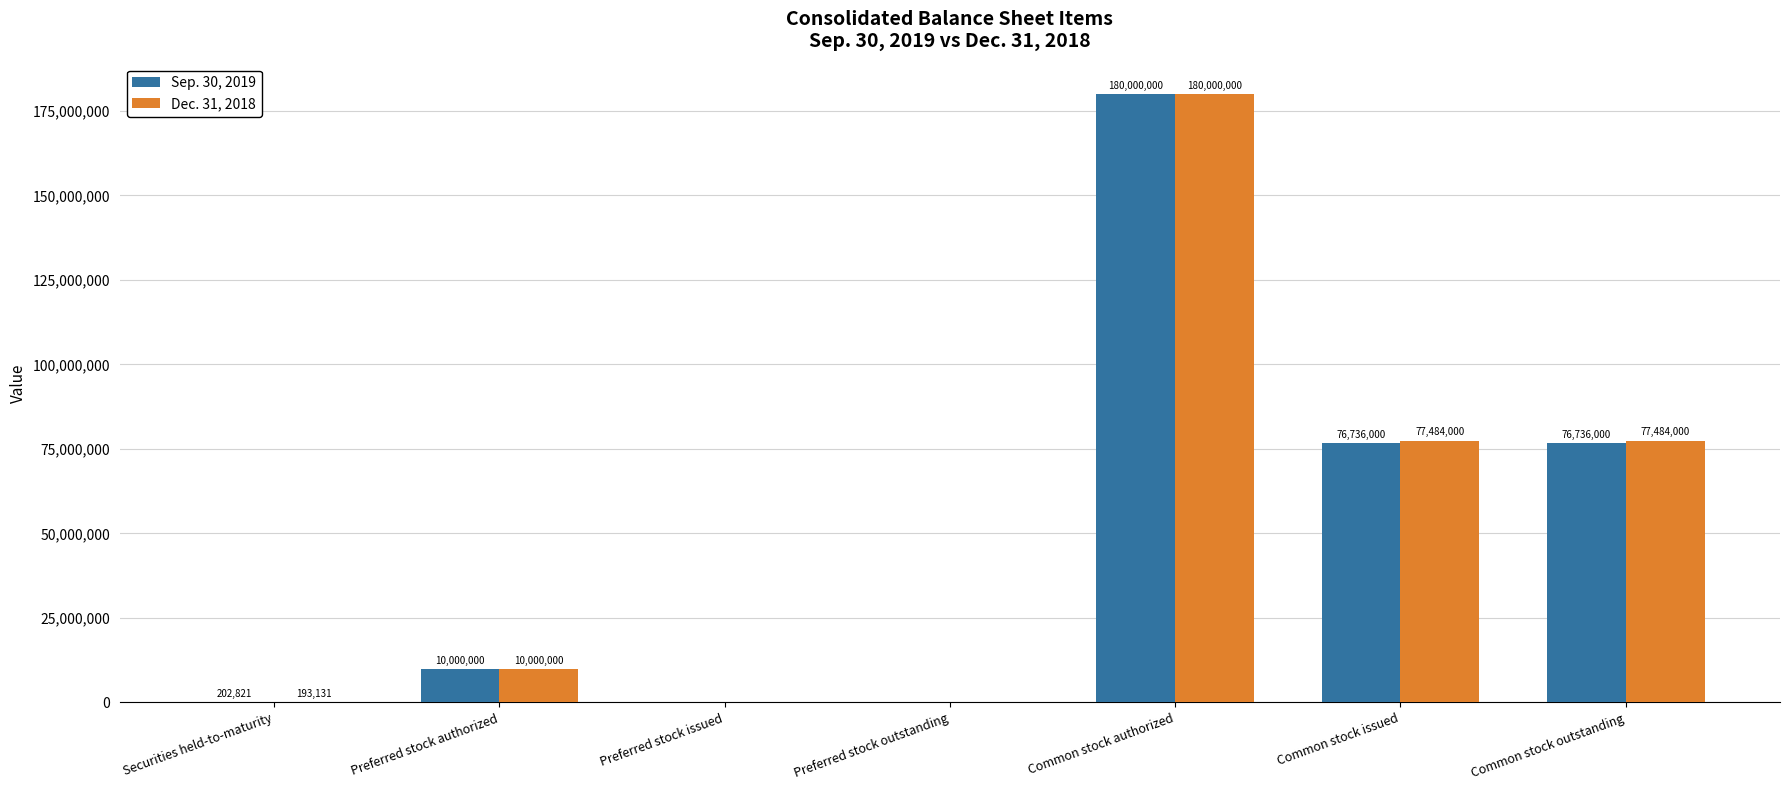

How many positive values does the Sep. 30, 2019 series have?

5